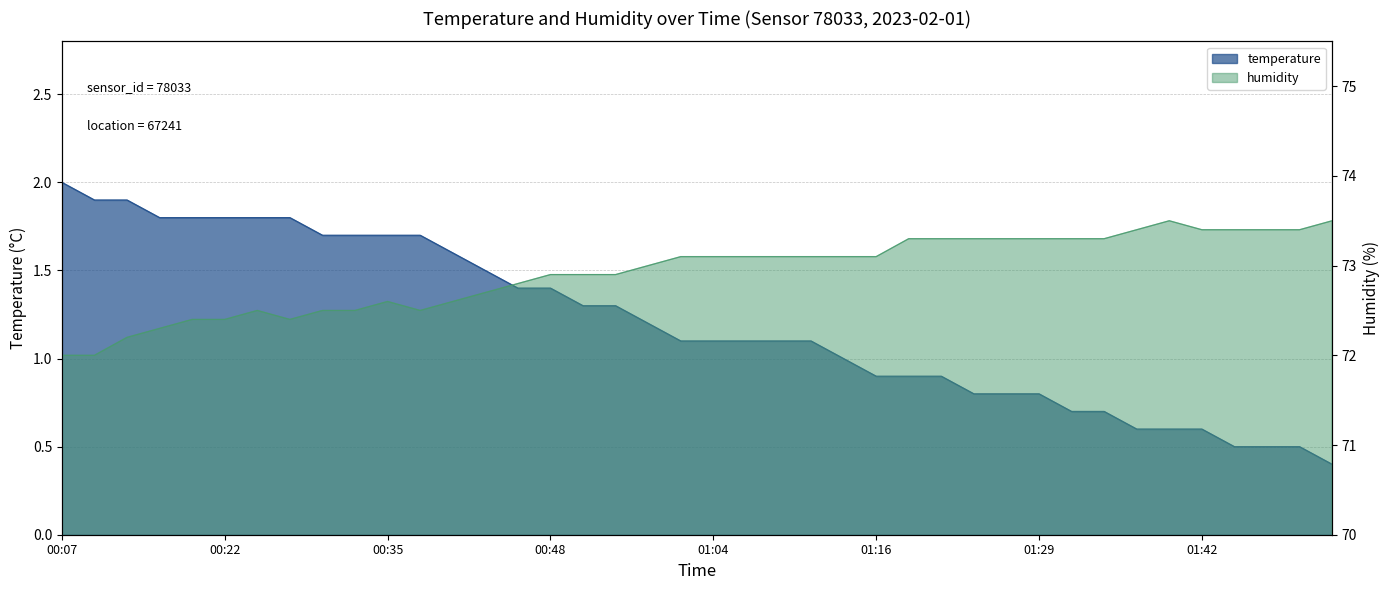

What is the value of the temperature point at the 39th from the left?

0.5